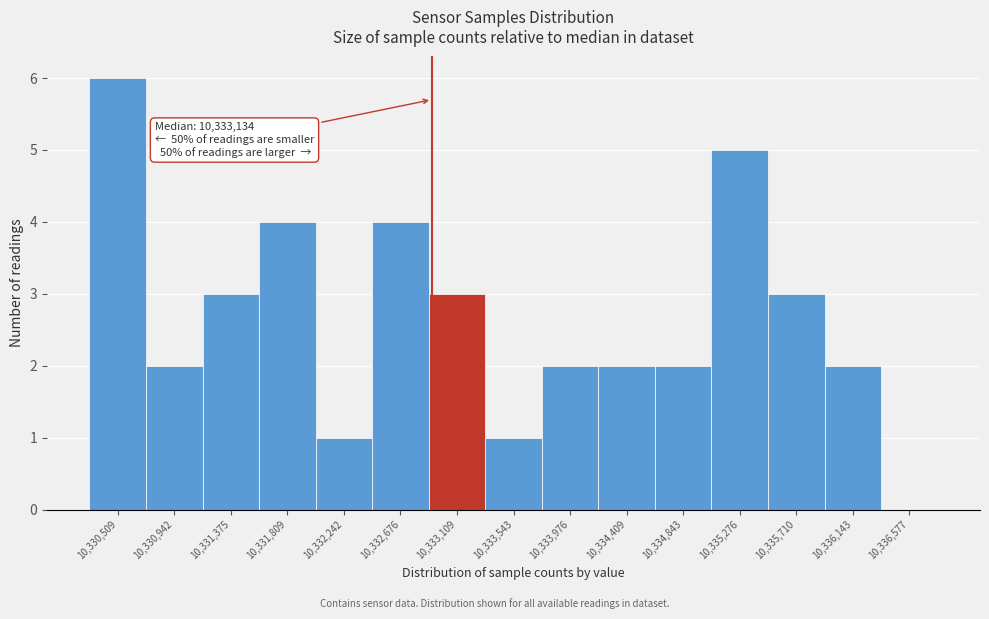

Reading left to right, list all the values displayed in this chart.

10,330,509=6	10,330,942=2	10,331,375=3	10,331,809=4	10,332,242=1	10,332,676=4	10,333,109=3	10,333,543=1	10,333,976=2	10,334,409=2	10,334,843=2	10,335,276=5	10,335,710=3	10,336,143=2	10,336,577=0